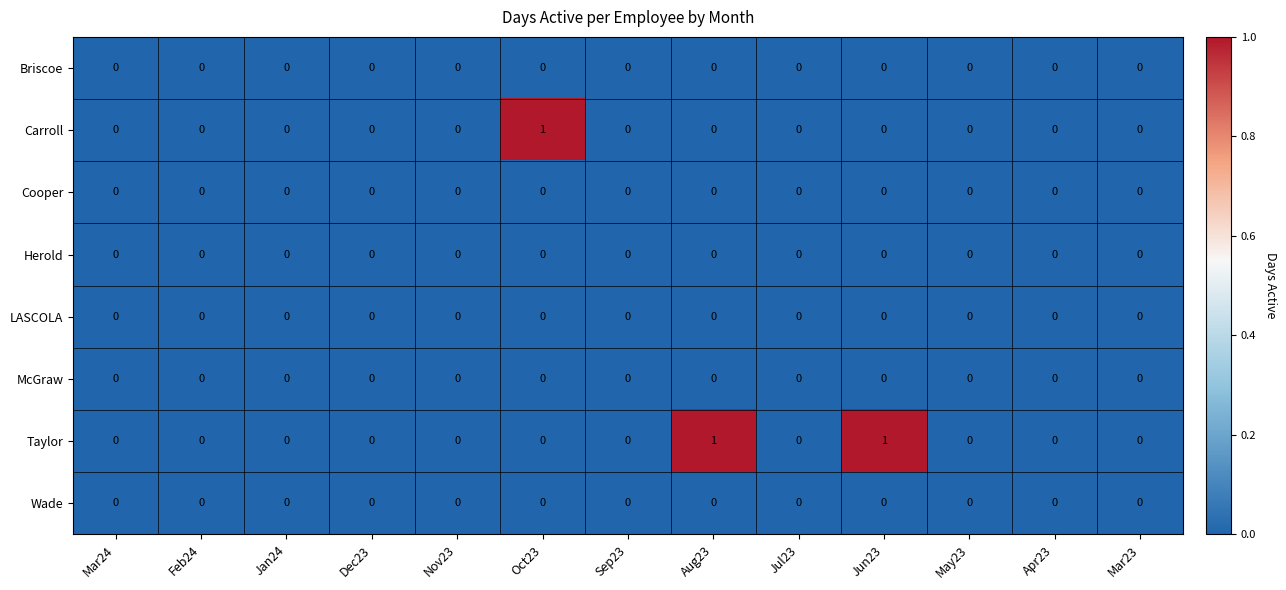

The Herold series shows 0 at Jun23. True or false?

True